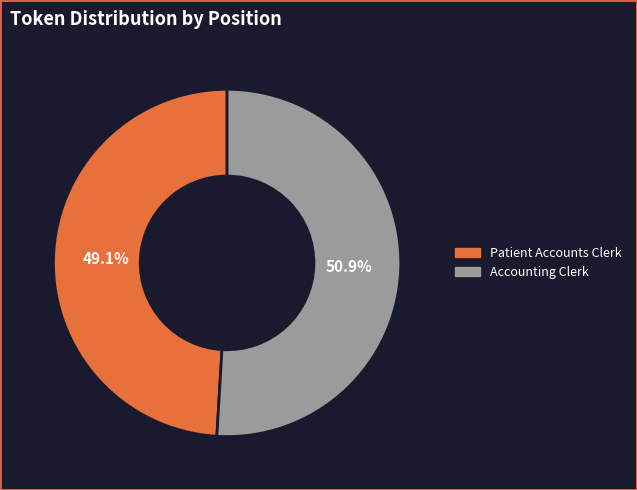

To the nearest percent, what is the difference between the largest and smallest slice percentages?

2%